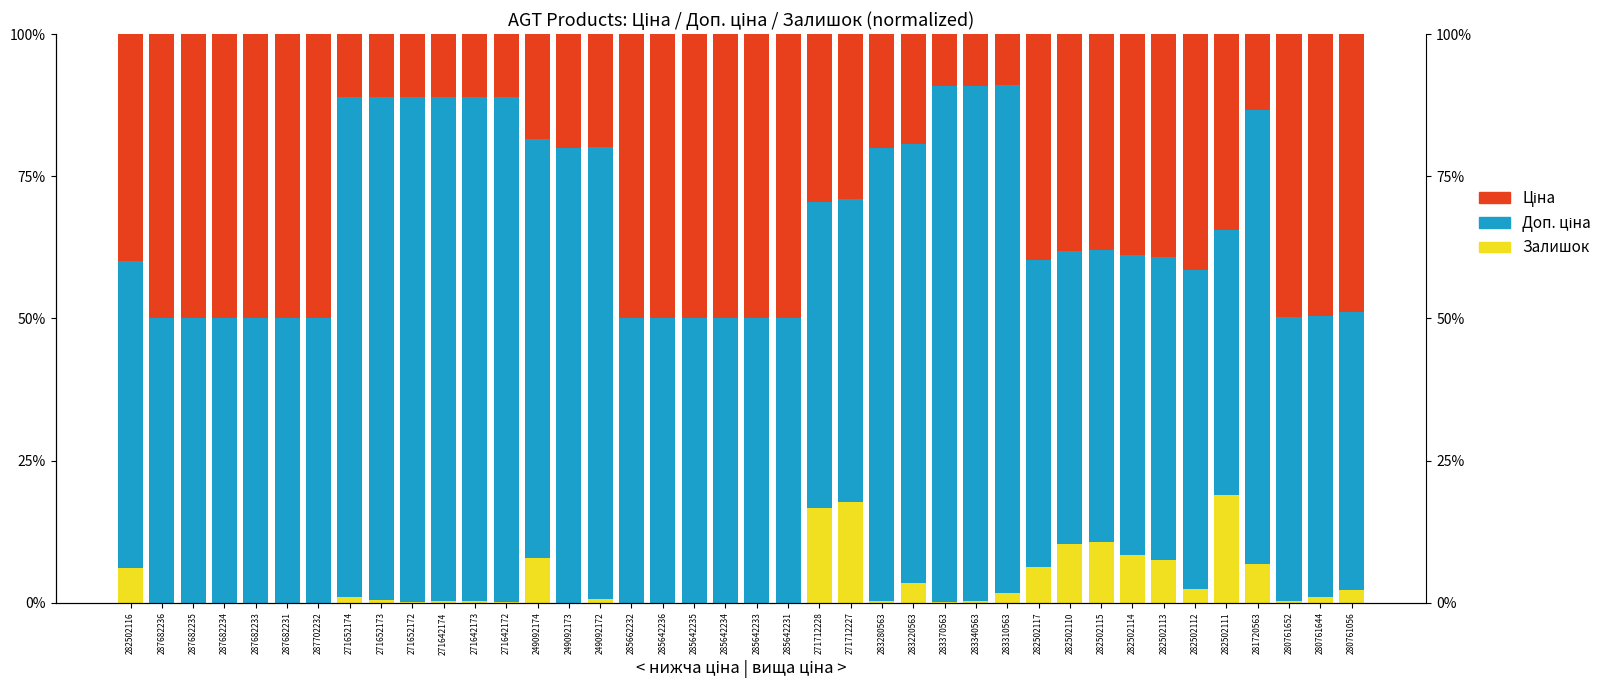

What is the label of the 11th bar from the right?

282502117